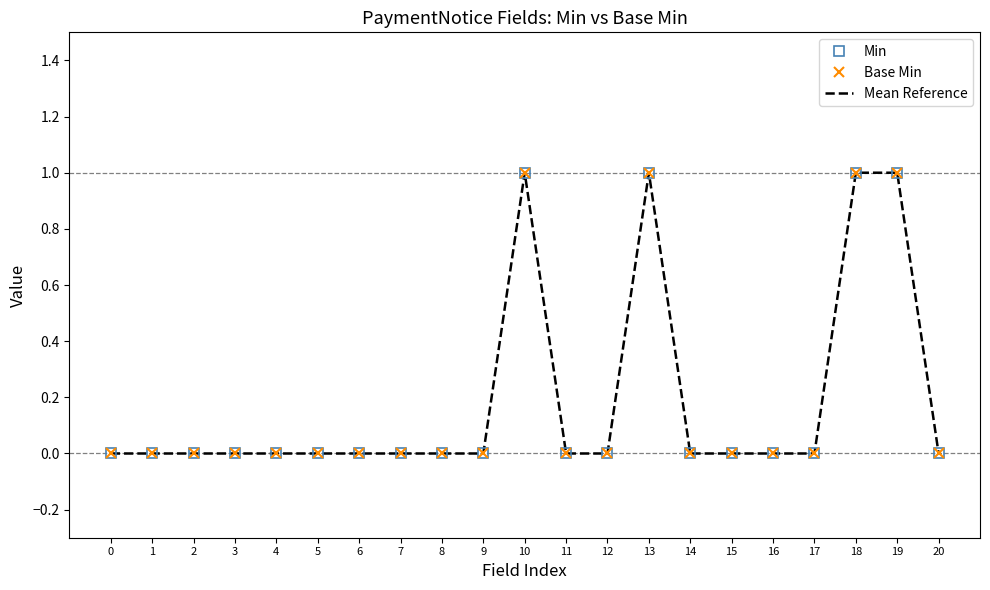

List the labels in order of Base Min value, smallest first.

0, 1, 2, 3, 4, 5, 6, 7, 8, 9, 11, 12, 14, 15, 16, 17, 20, 10, 13, 18, 19